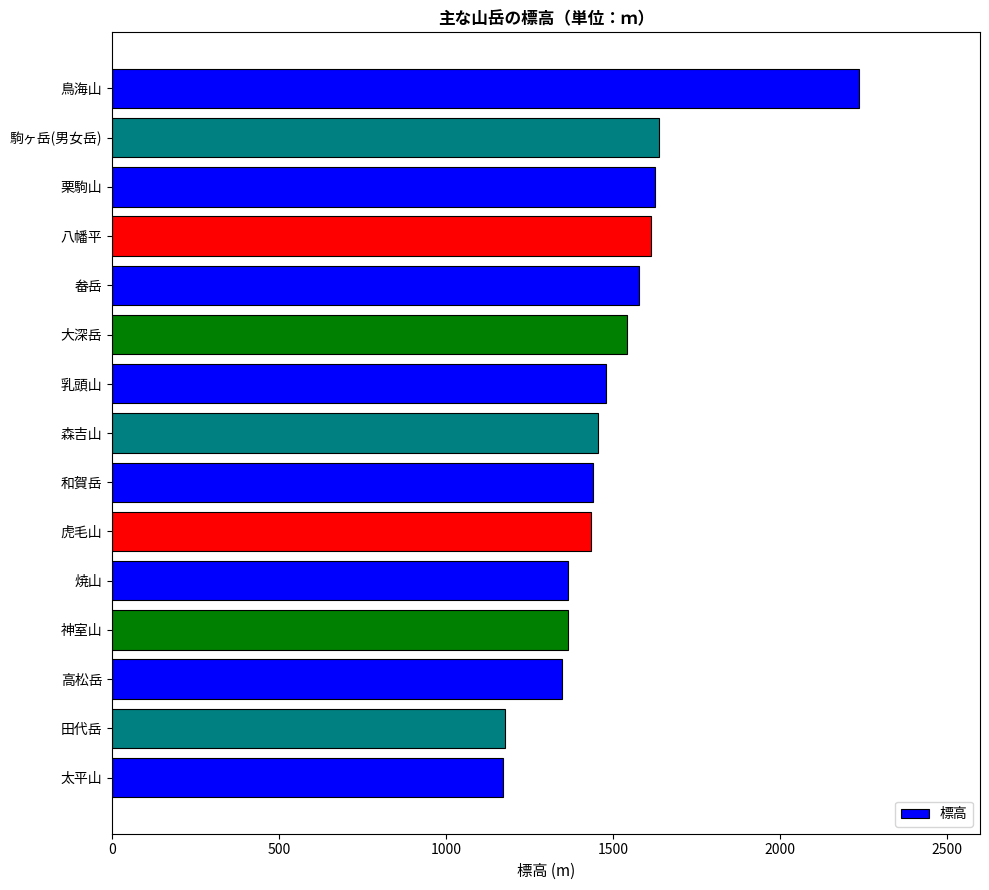

Is it true that the value at 太平山 is 491?

False